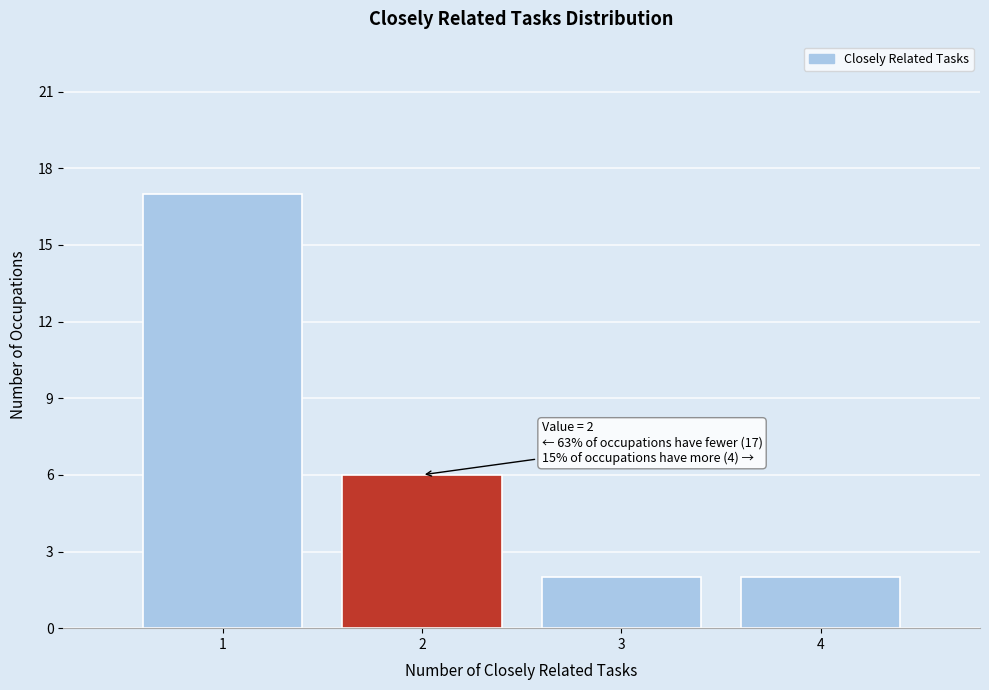

Reading left to right, list all the values displayed in this chart.

17	6	2	2